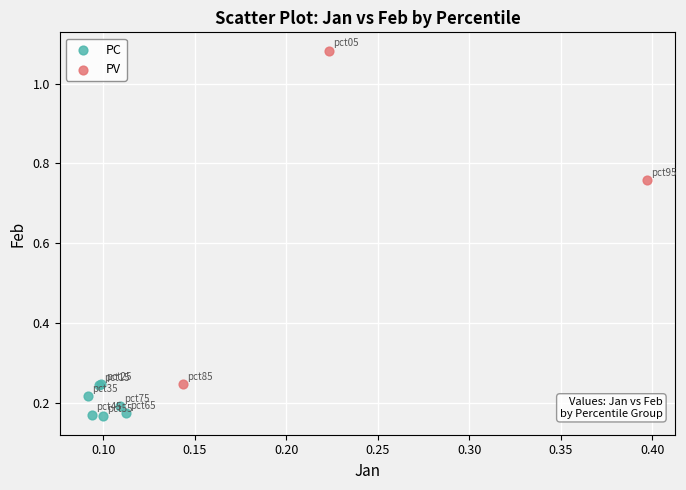

Which series reaches the maximum Y coordinate?

PV